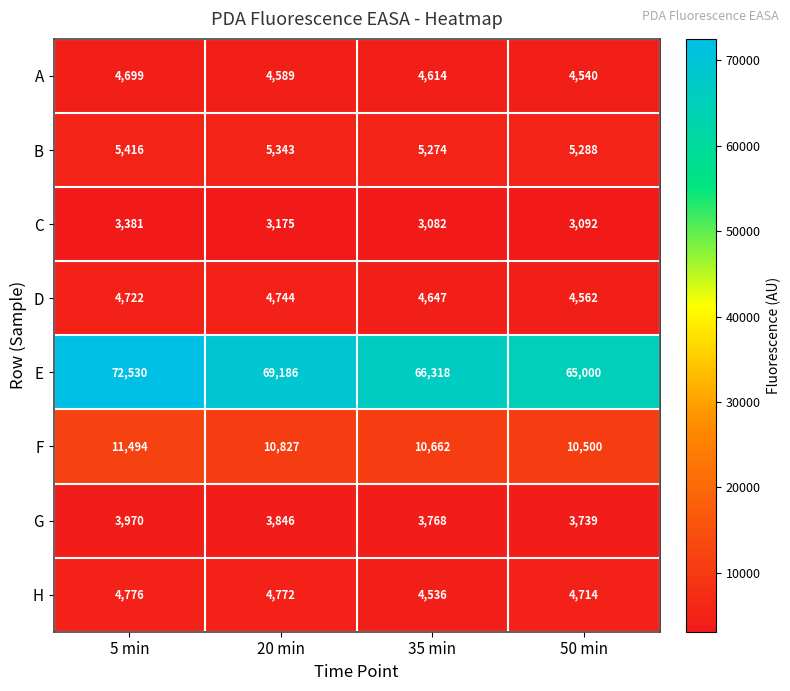

What is the difference between the second highest and minimum values in the A series?

74